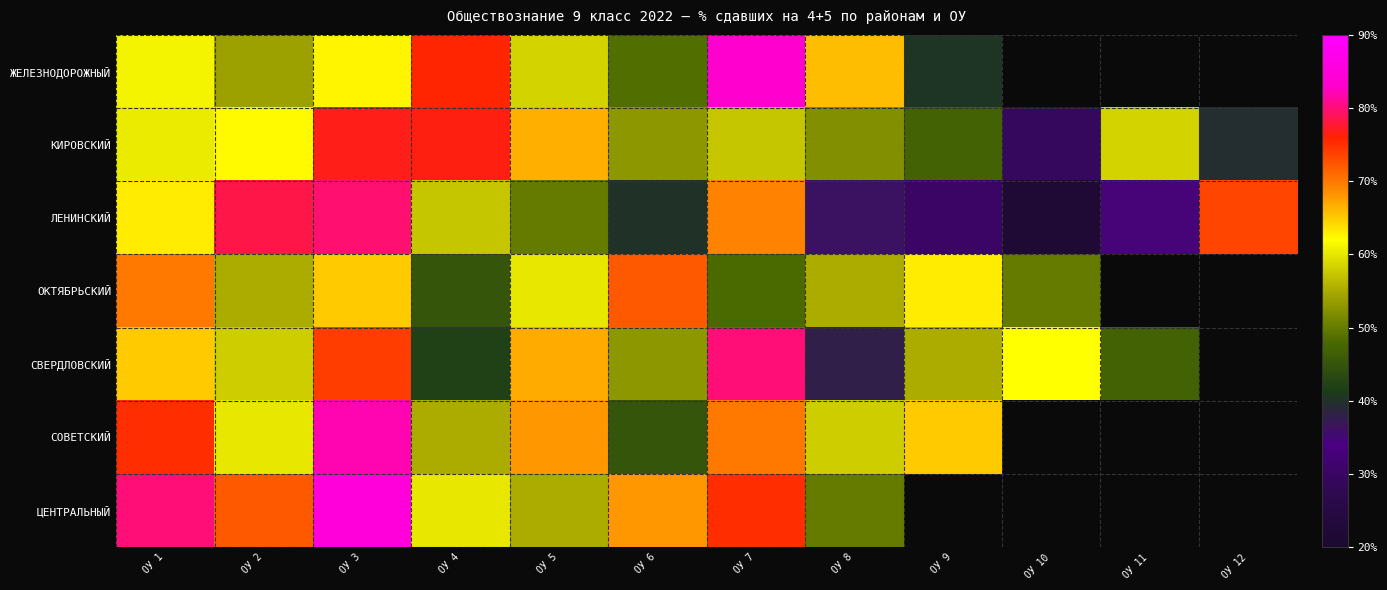

At which label is СОВЕТСКИЙ closest to 63?

ОУ 9